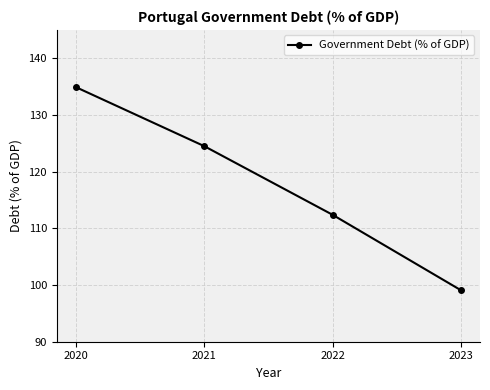

What is the difference between the maximum and minimum values?

35.8